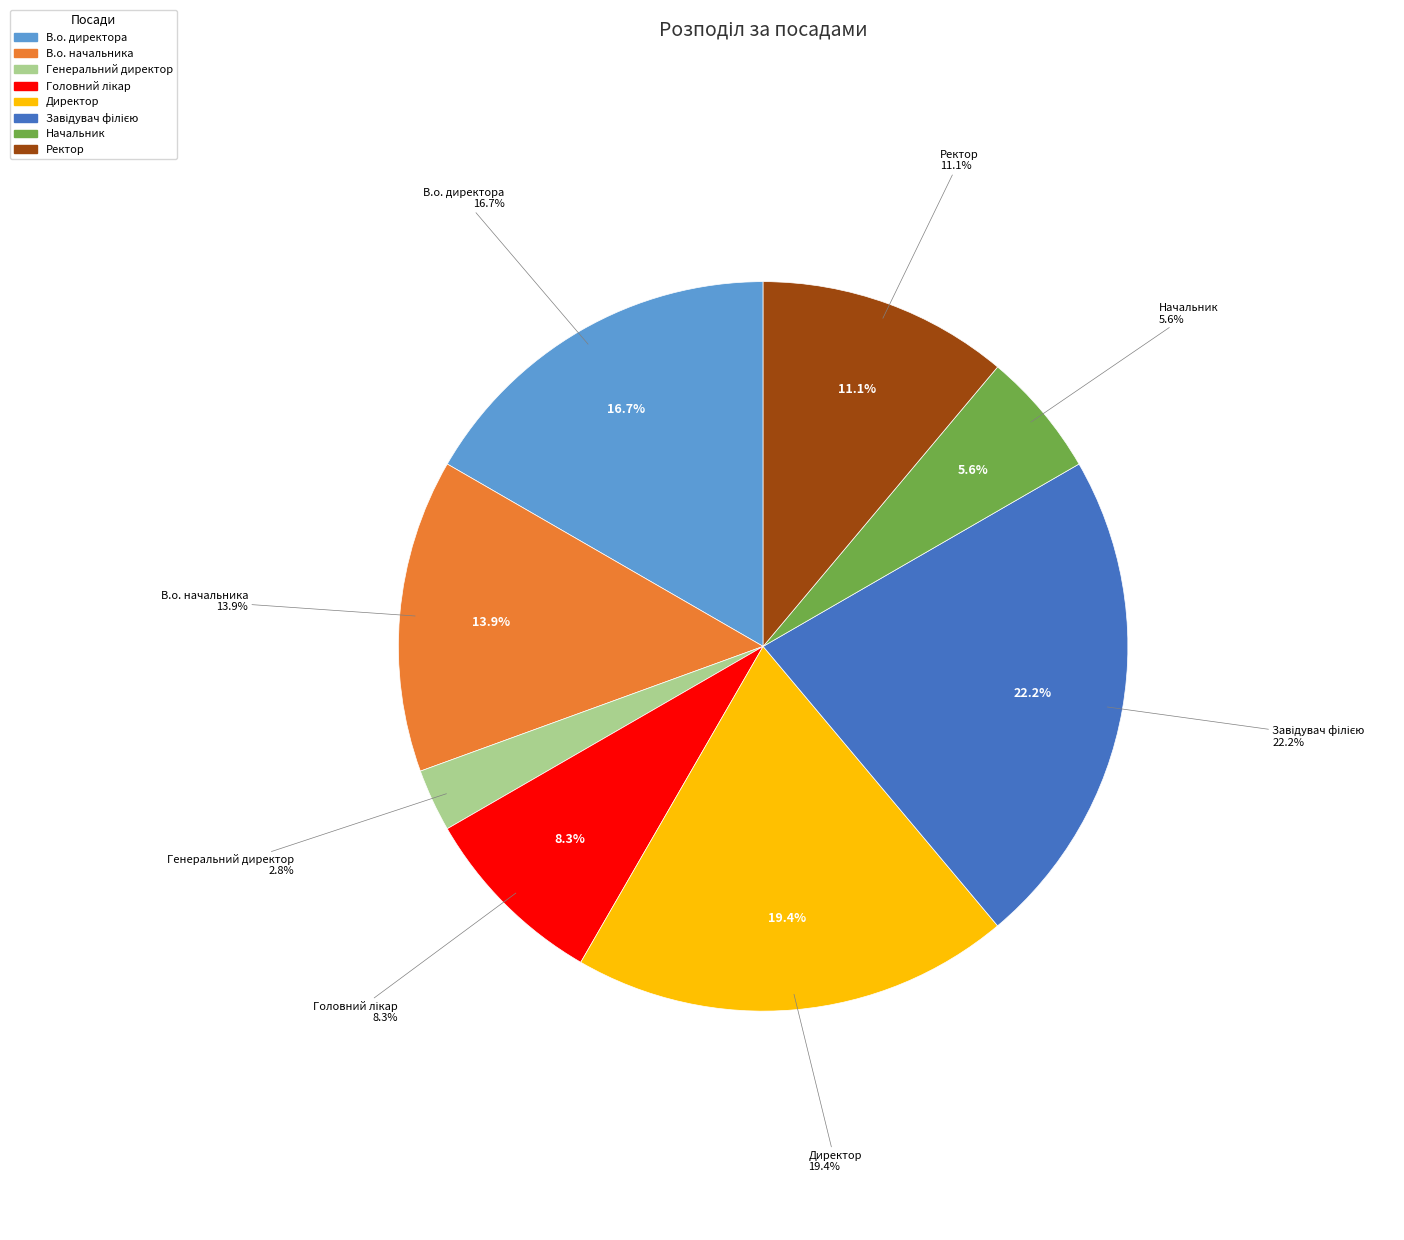

Which category has the smallest portion of the pie?

Генеральний директор